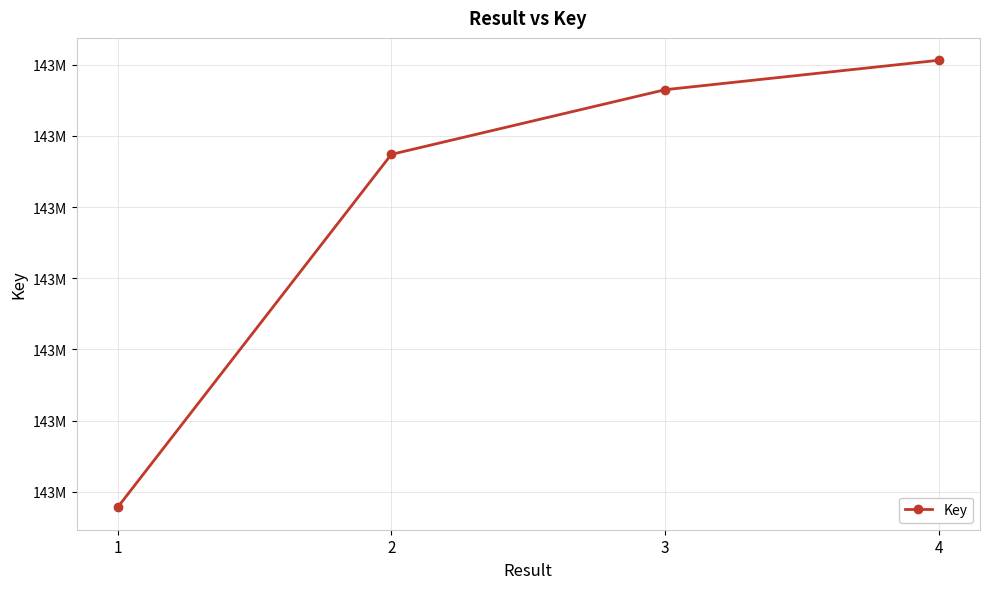

What is the value of the 1st point from the left?

142967562